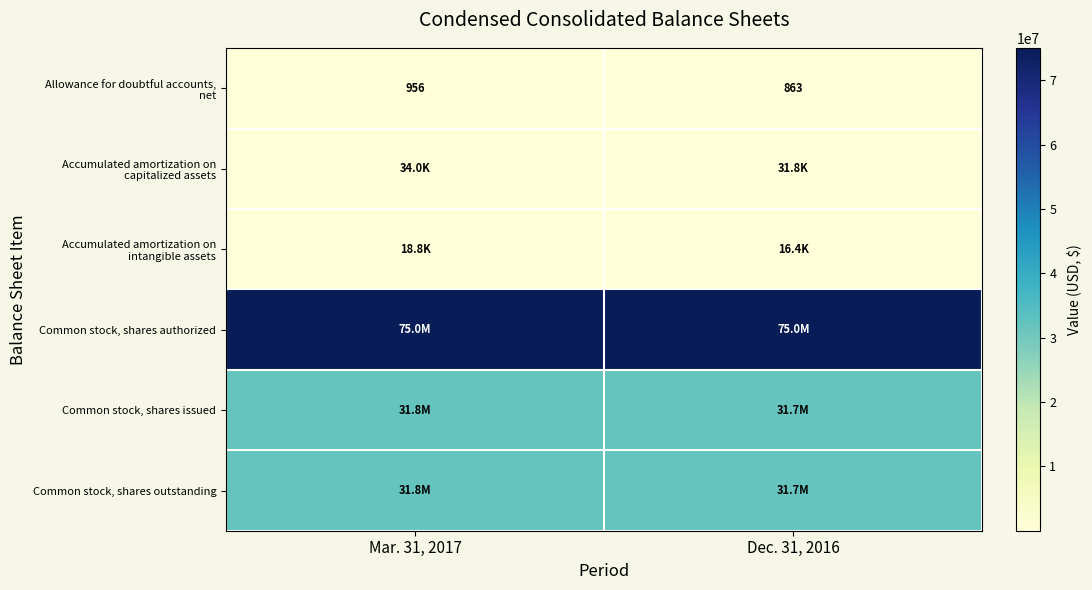

How many values in the row_4 series are below 31840000?

1